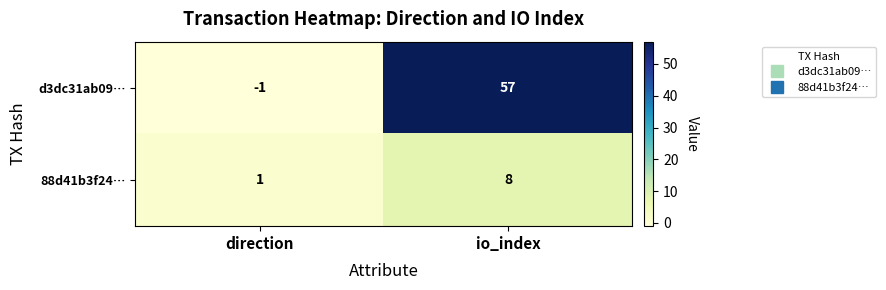

Which label corresponds to the smallest value in the chart?

direction